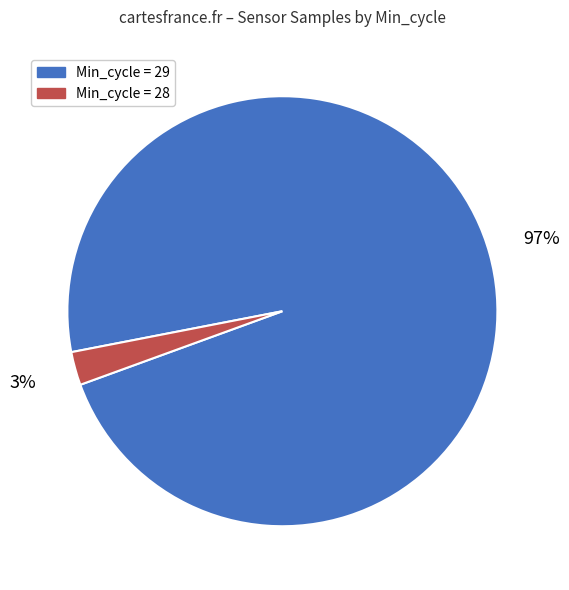

How many slices are in this pie chart?

2